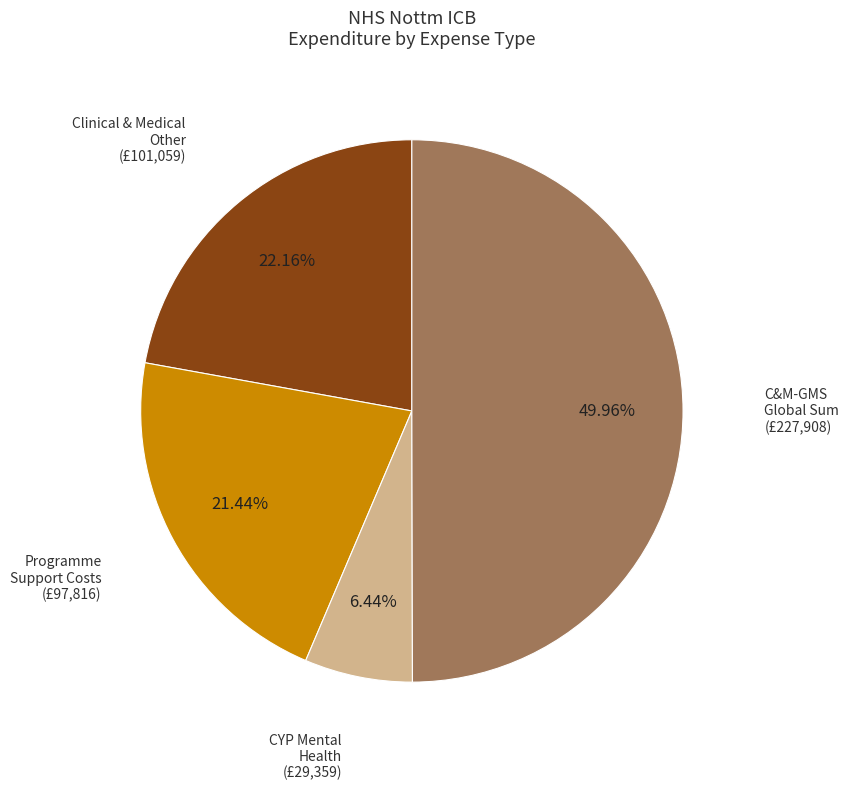

Which category has the biggest portion of the pie?

C&M-GMS Global Sum